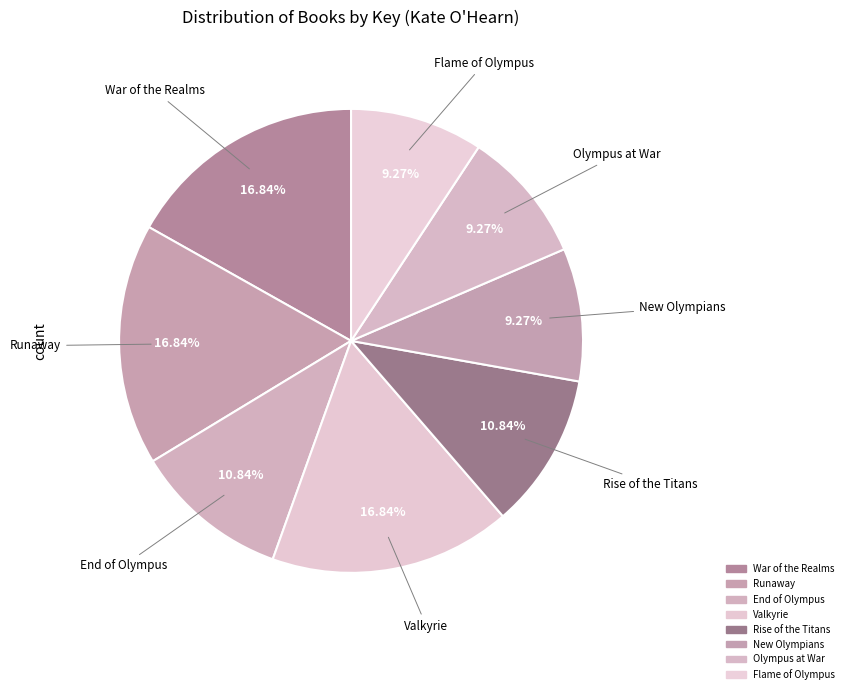

Is New Olympians the majority of the pie?

No